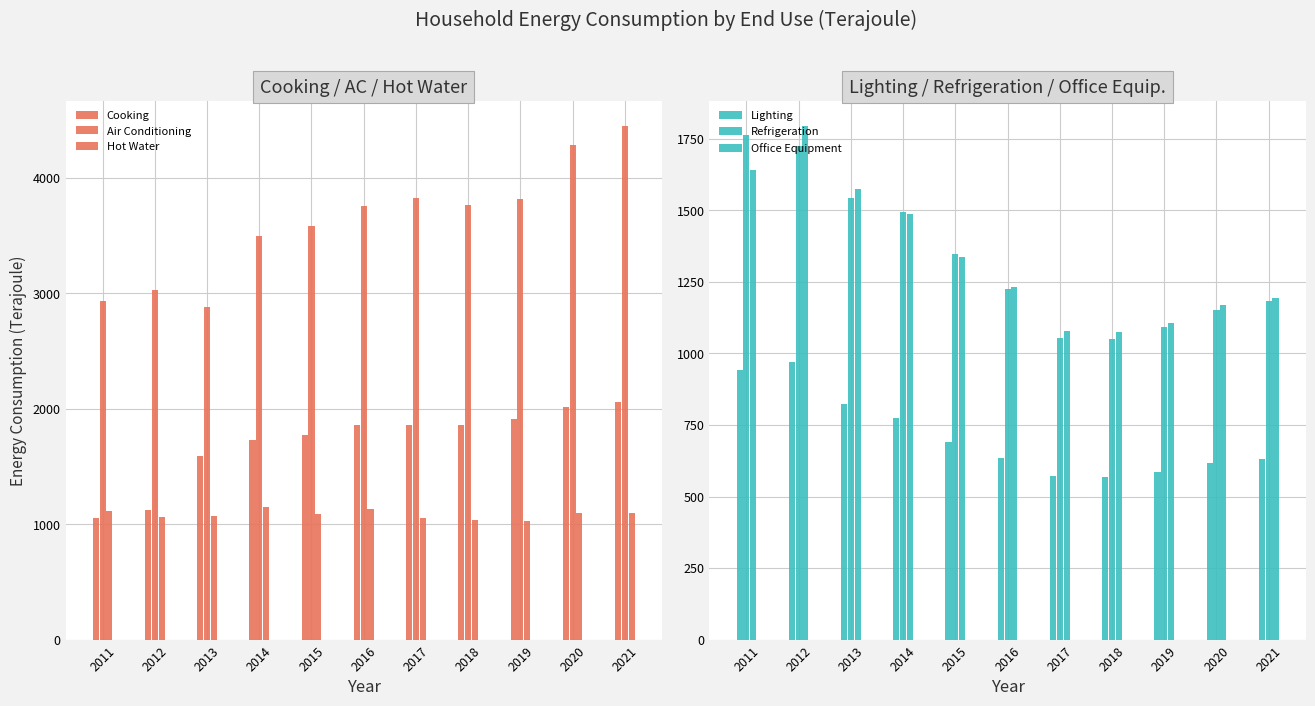

What is the difference between the second highest and minimum values in the Cooking series?

961